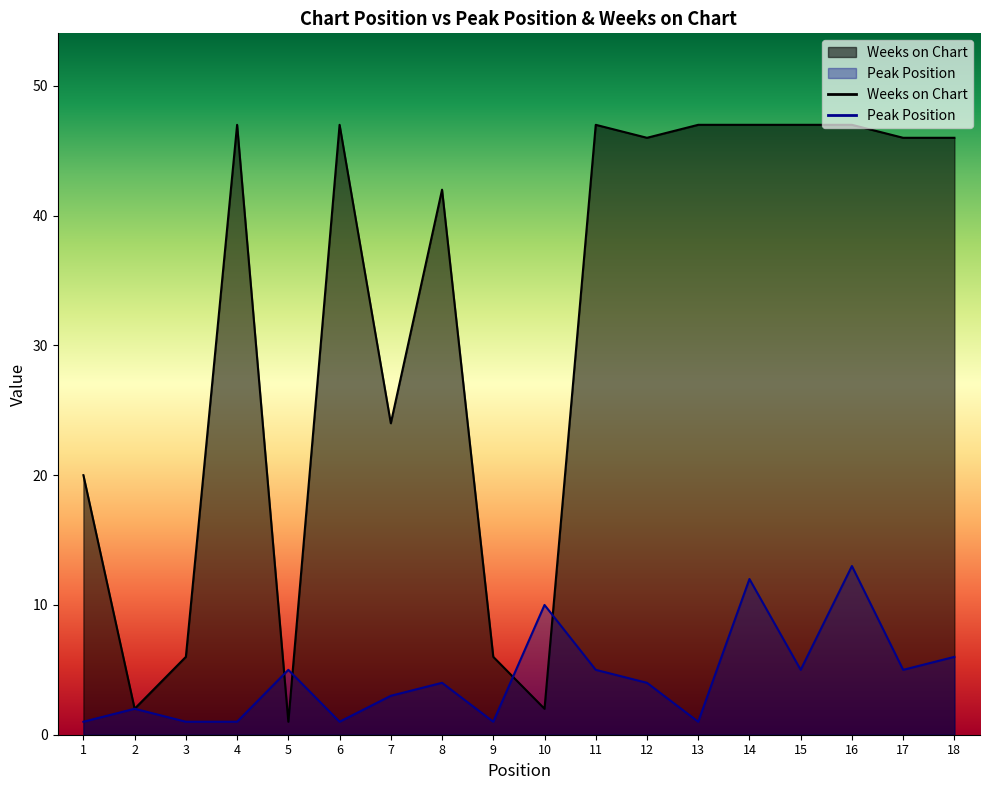

Which series has the largest total across all categories?

Weeks on Chart